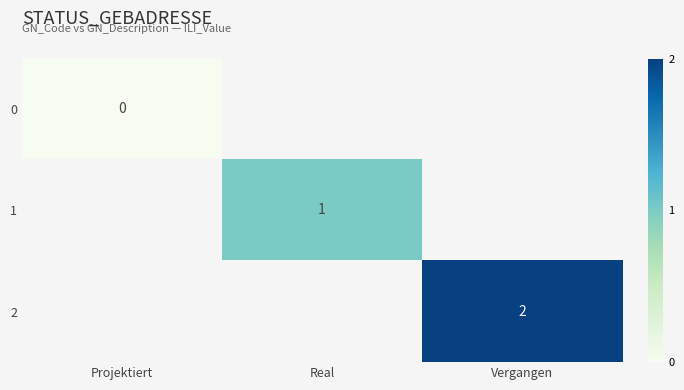

Is the value of 1 at Real greater than the value of 2 at Vergangen?

No